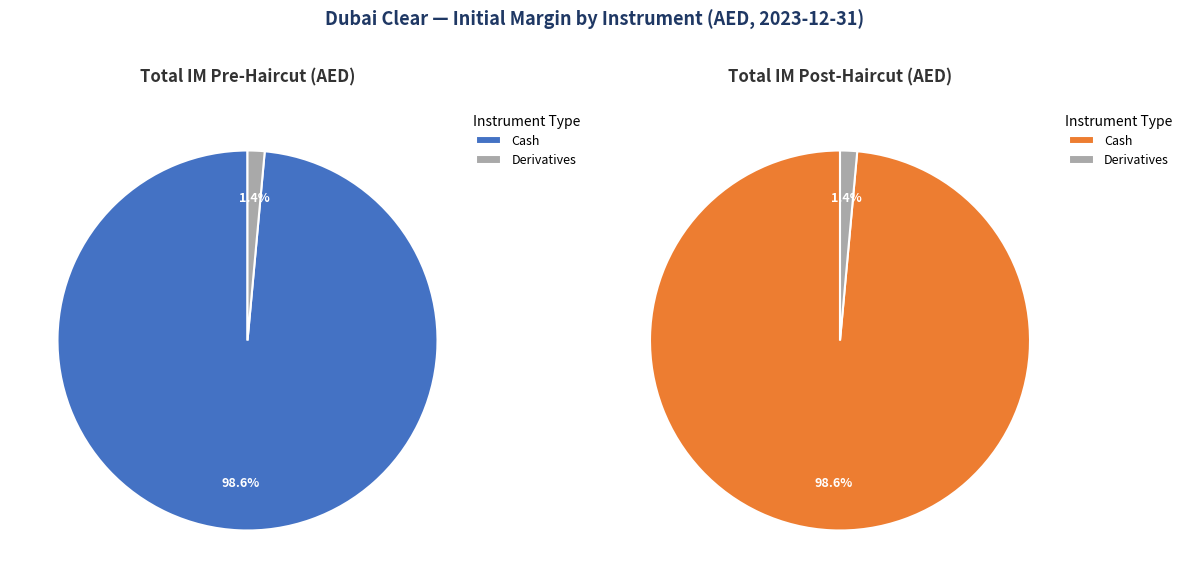

Is Derivatives the majority of the pie?

No